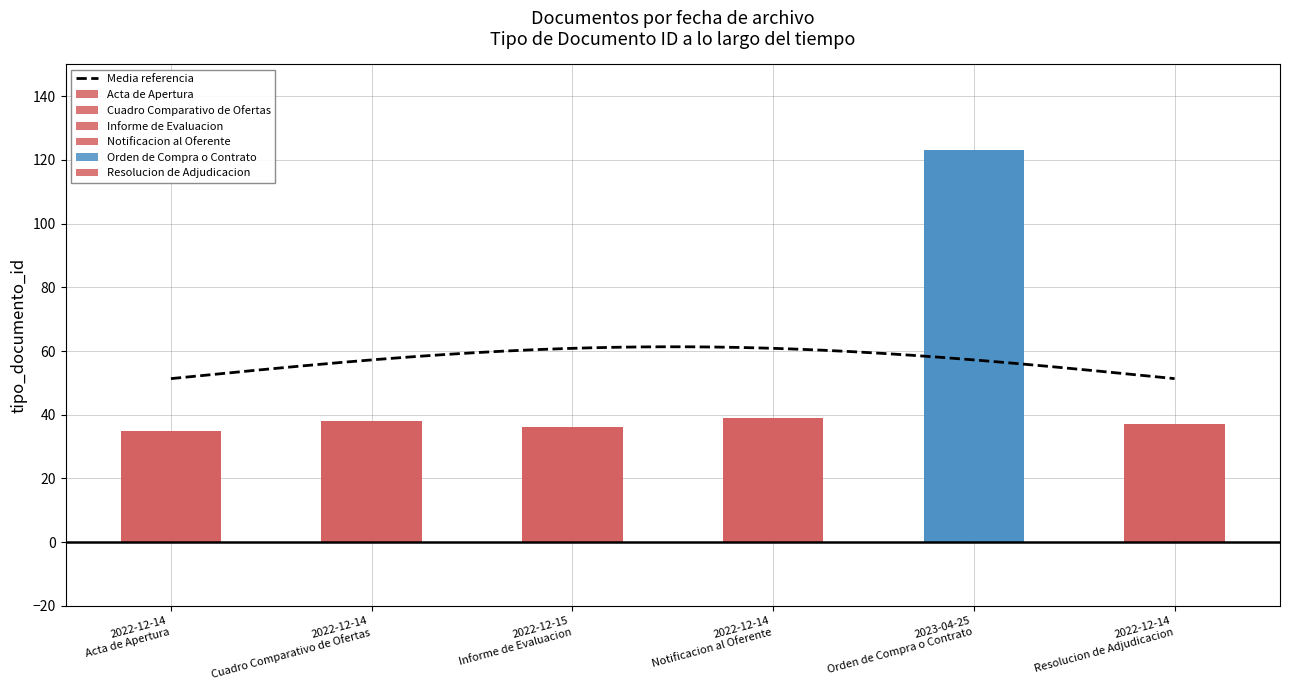

What is the label of the 4th bar from the left?

2022-12-14 Notificacion al Oferente